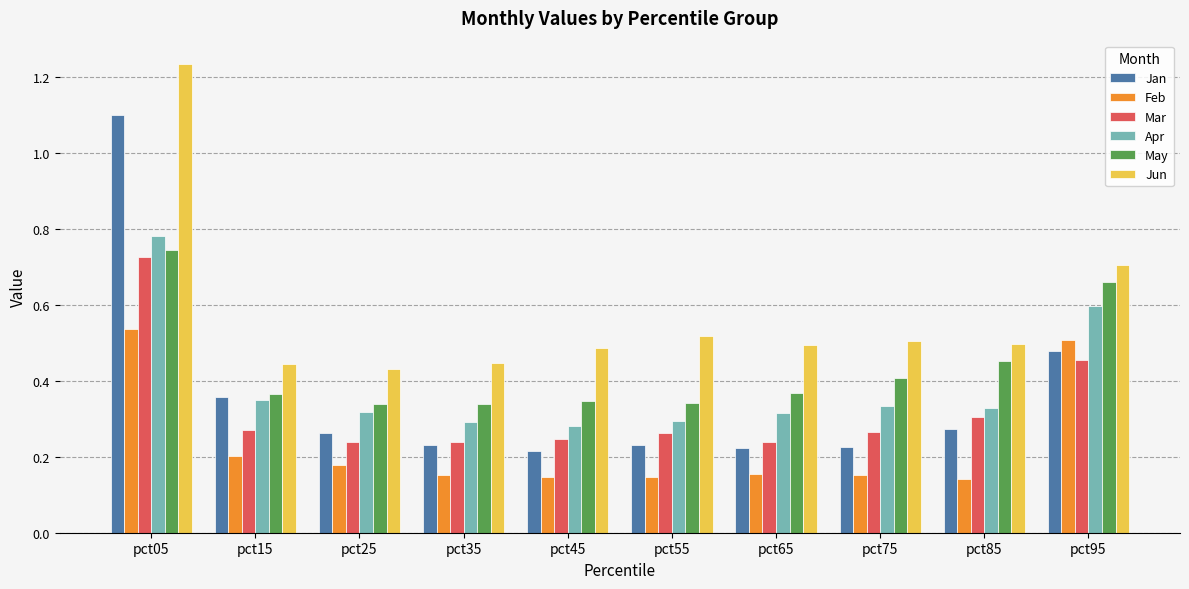

The value of Apr at pct15 is 0.4. True or false?

True